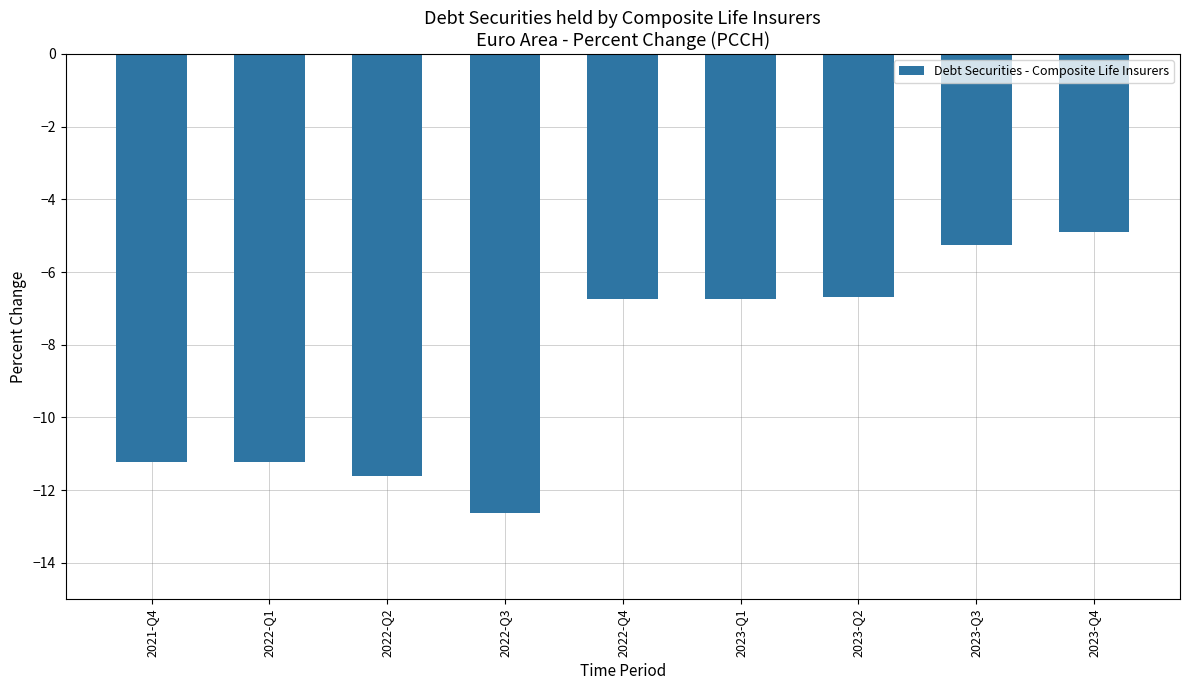

Reading left to right, what are all the values shown in this chart?

2021-Q4=-11.2	2022-Q1=-11.2	2022-Q2=-11.6	2022-Q3=-12.6	2022-Q4=-6.7	2023-Q1=-6.7	2023-Q2=-6.7	2023-Q3=-5.3	2023-Q4=-4.9